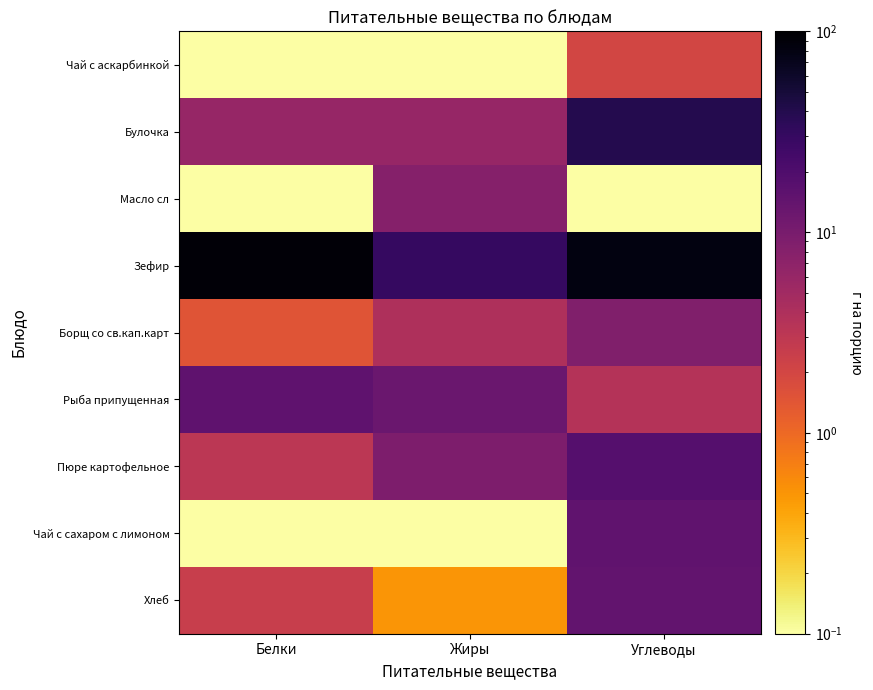

Reading right to left, what are all the values shown in this chart?

Чай с аскарбинкой: Углеводы=2.0	Жиры=0.0	Белки=0.0
Булочка: Углеводы=39.0	Жиры=6.0	Белки=6.0
Масло сл: Углеводы=0.0	Жиры=8.0	Белки=0.0
Зефир: Углеводы=81.0	Жиры=30.0	Белки=90.0
Борщ со св.кап.карт: Углеводы=8.7	Жиры=4.0	Белки=1.4
Рыба припущенная: Углеводы=3.6	Жиры=12.8	Белки=15.5
Пюре картофельное: Углеводы=18.0	Жиры=9.2	Белки=3.1
Чай с сахаром с лимоном: Углеводы=15.0	Жиры=0.0	Белки=0.0
Хлеб: Углеводы=14.5	Жиры=0.5	Белки=2.5